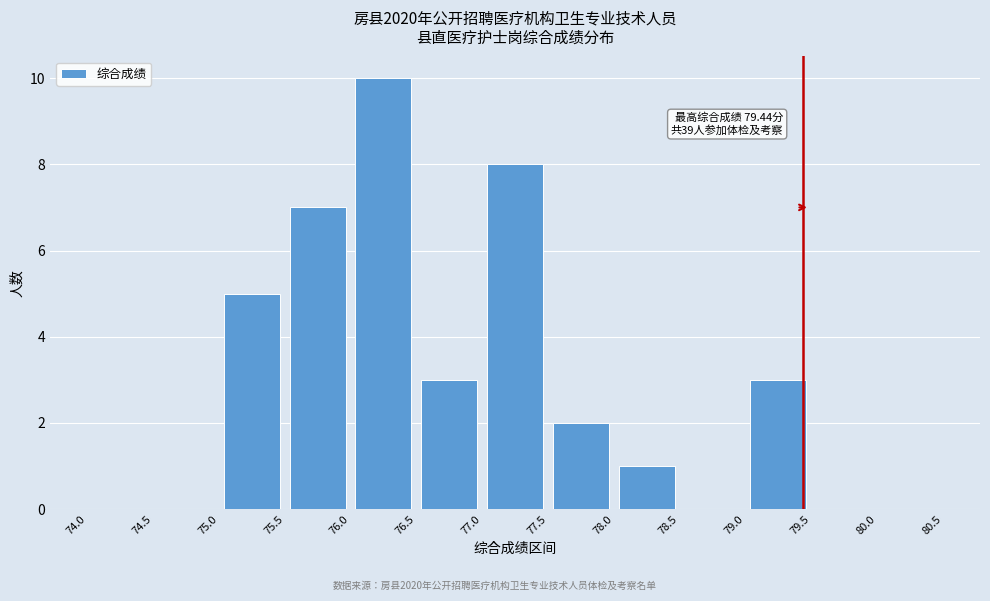

Which range on the x-axis has the tallest bar?

76.0 to 76.5